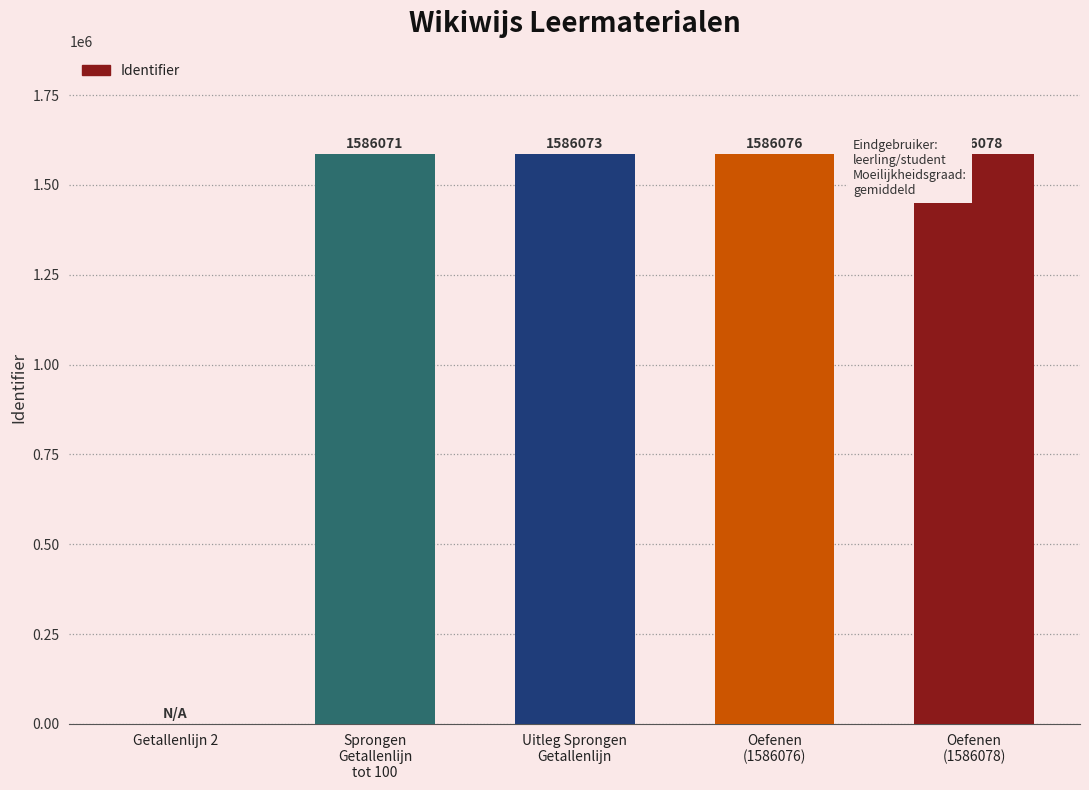

Between Sprongen
Getallenlijn
tot 100 and Oefenen
(1586078), which is larger?

Oefenen
(1586078)